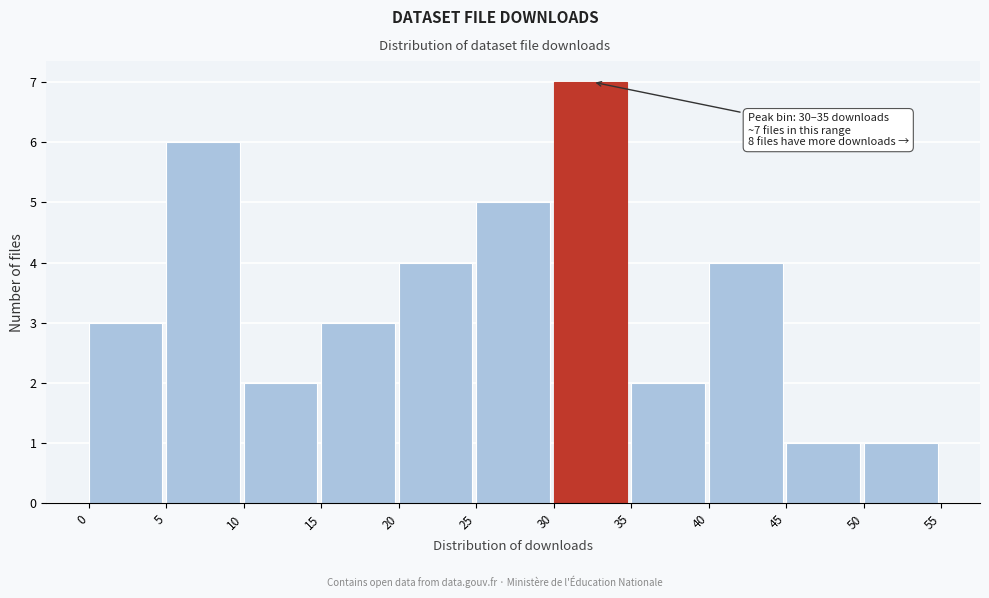

Which range on the x-axis has the tallest bar?

30 to 35